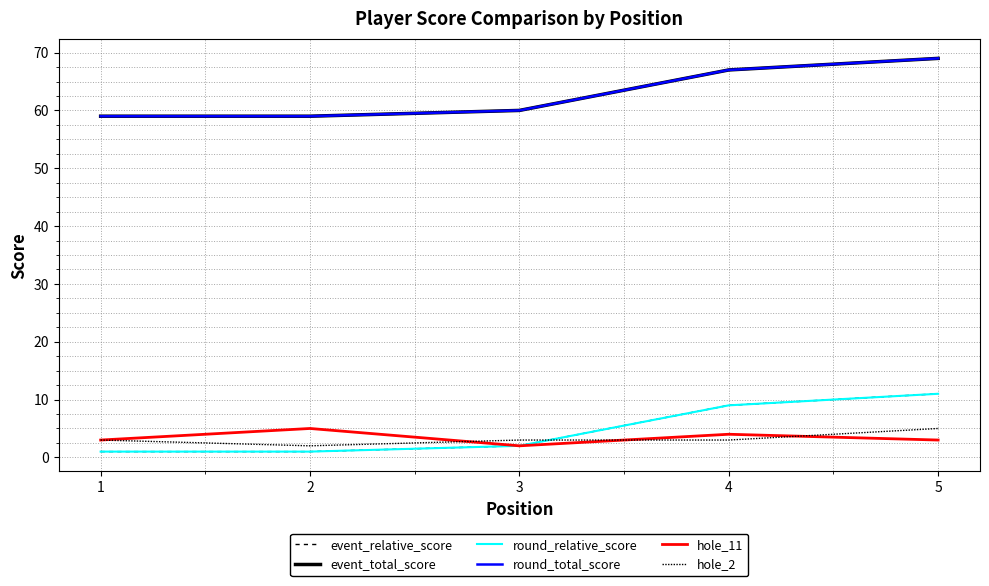

Is it true that hole_2 equals 5 at 5?

True